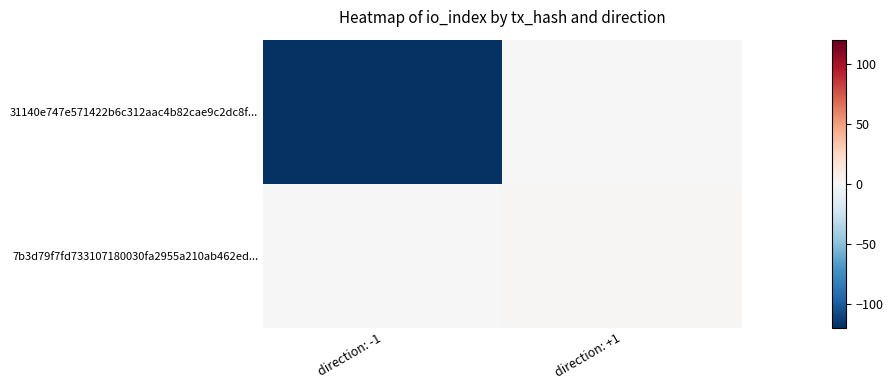

Reading left to right, list all the values displayed in this chart.

31140e747e571422b6c312aac4b82cae9c2dc8f...: direction: -1=-119	direction: +1=0
7b3d79f7fd733107180030fa2955a210ab462ed...: direction: -1=0	direction: +1=1